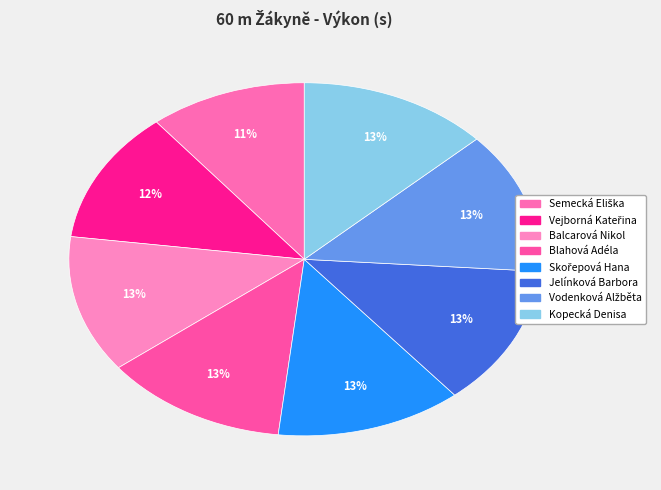

Is the sum of Blahová Adéla and Vodenková Alžběta greater than half?

No